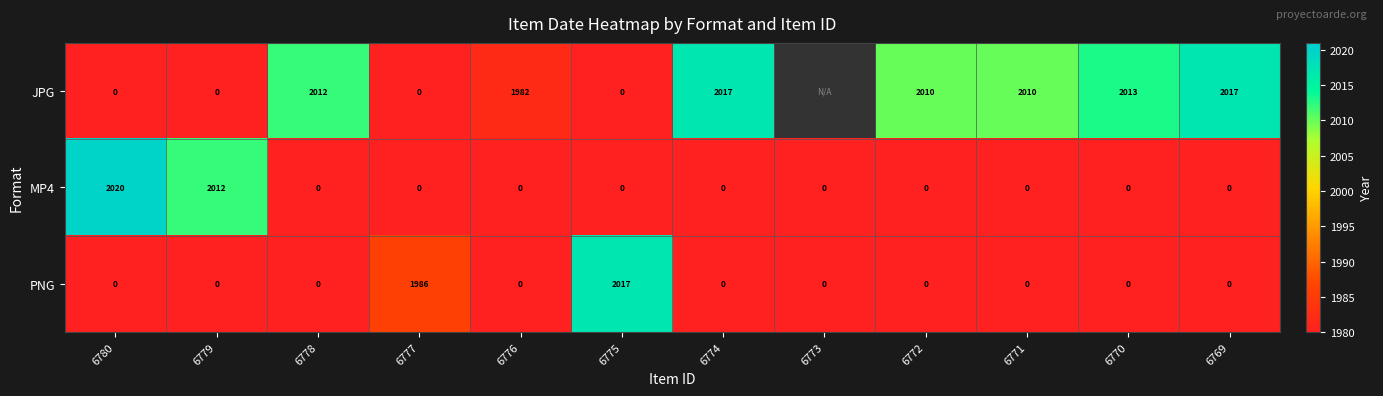

At which category does the chart reach its peak across all series?

6780